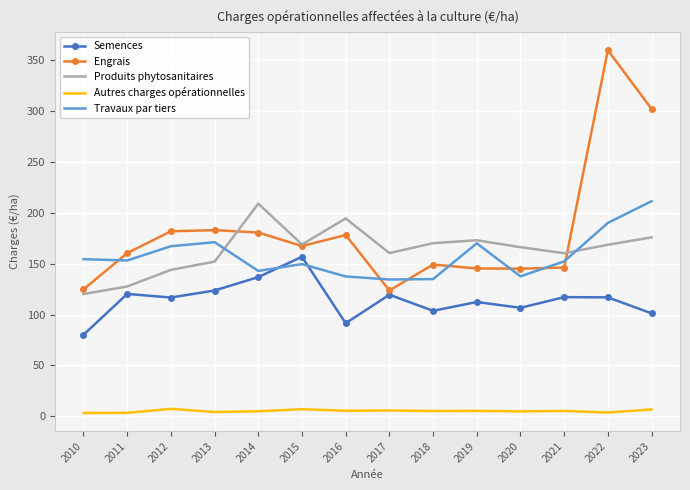

How many values in the Engrais series exceed 167?

7